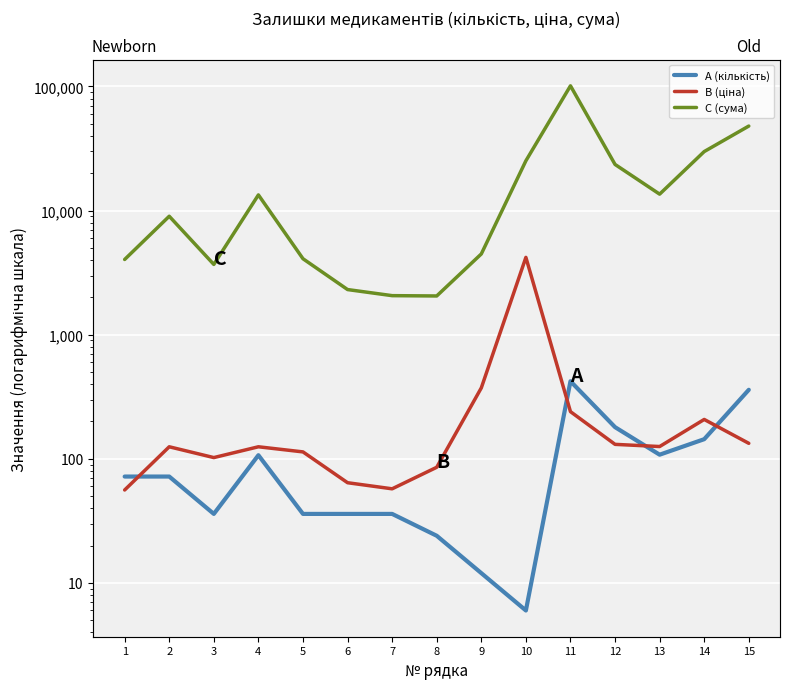

Is it true that B (ціна) equals 194.2 at 4?

False